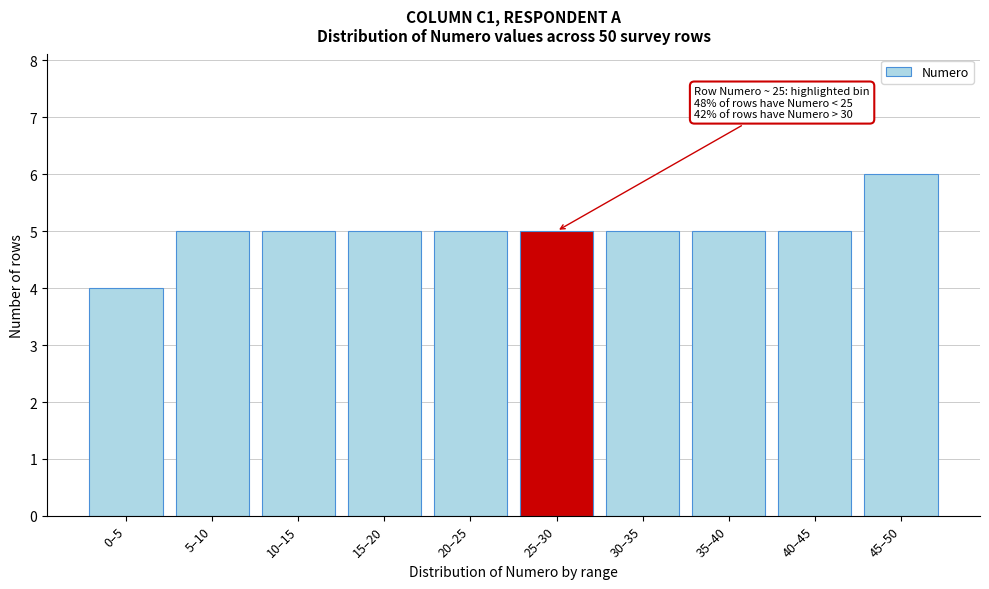

Reading left to right, list all the values displayed in this chart.

4	5	5	5	5	5	5	5	5	6